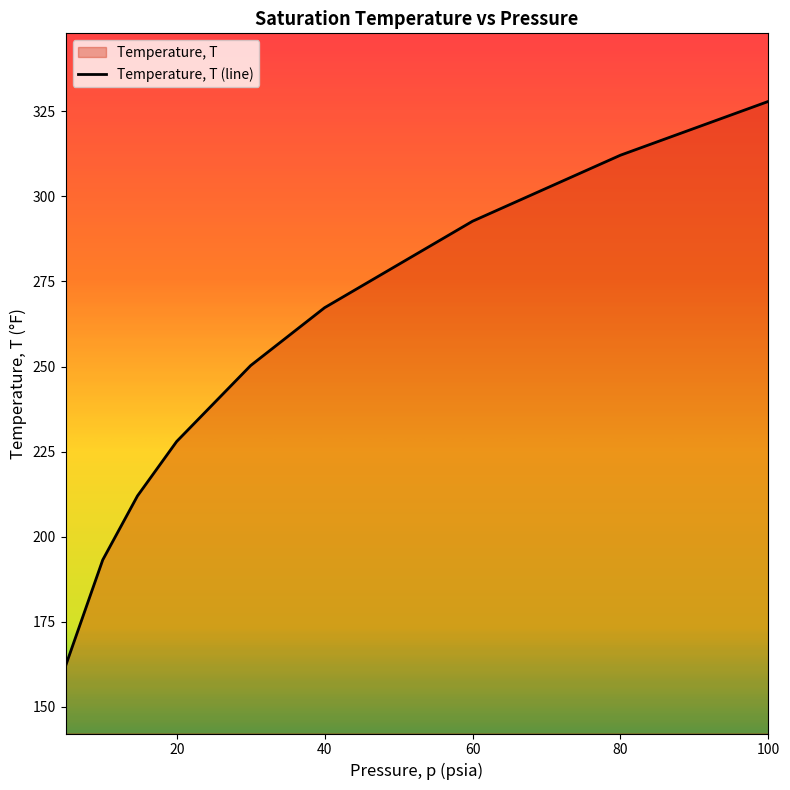

What is the change in value from 14.696 to 60?

+80.7